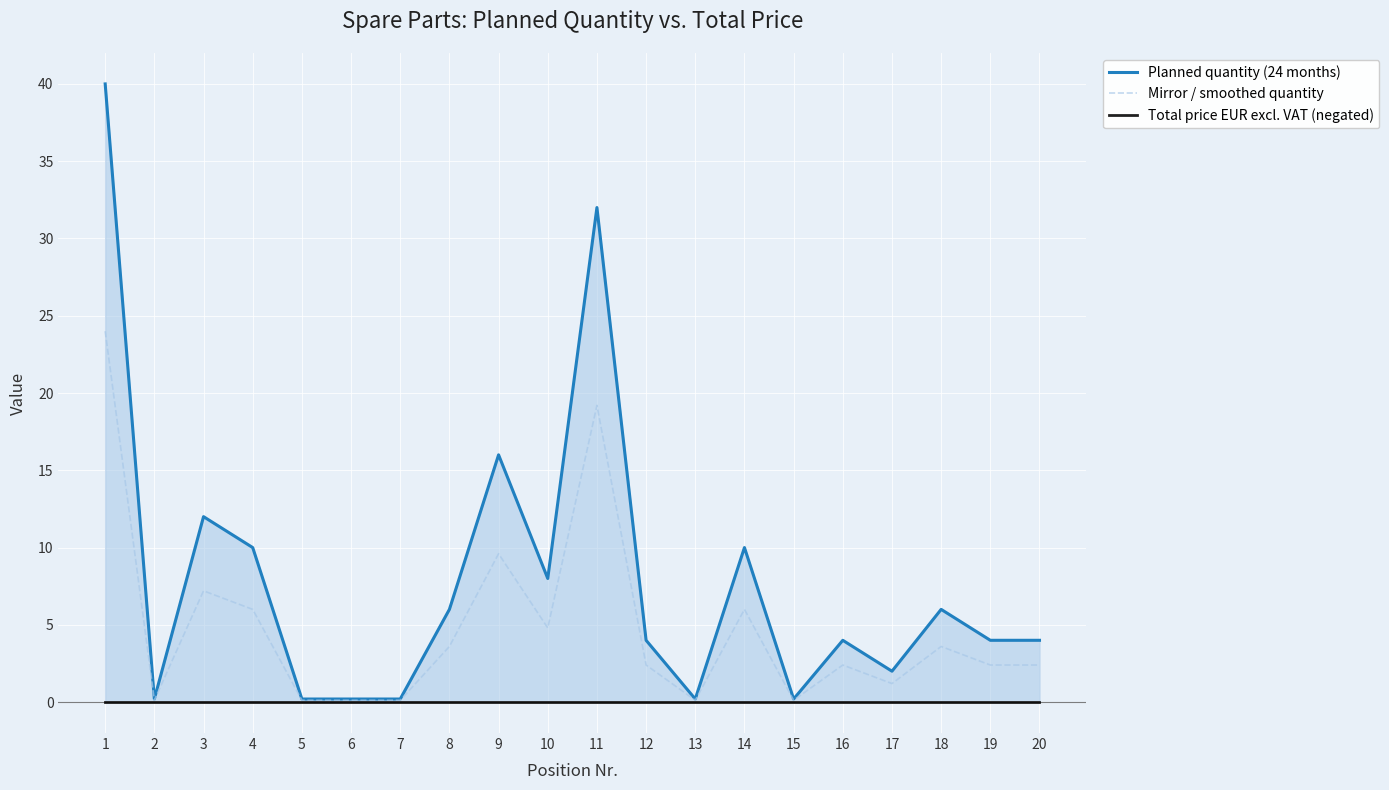

True or false: Total price EUR excl. VAT (negated) and Mirror / smoothed quantity cross at least once.

False